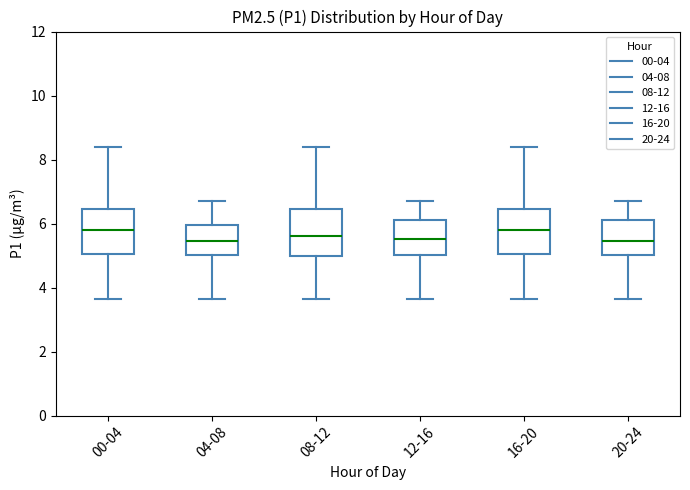

Where does the median line of the box for 12-16 sit on the y-axis? The values are not printed on the chart, so give them approximately, as read against the axis.

5.6